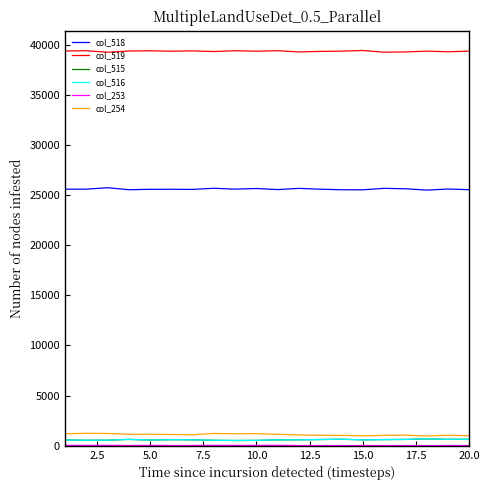

Which series has the largest total across all categories?

col_519